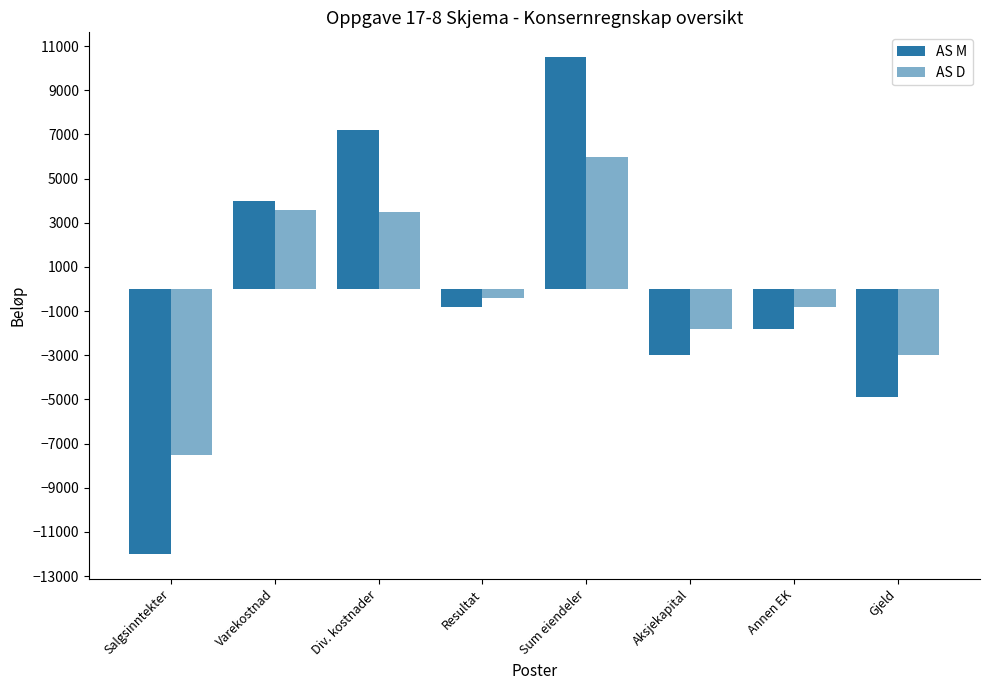

How many groups of bars are there?

8